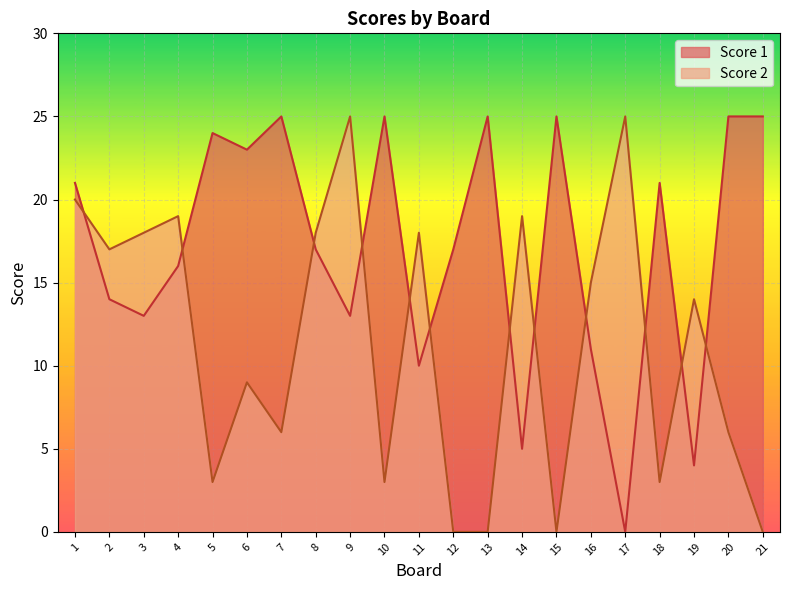

What is the maximum value shown in the chart?

25